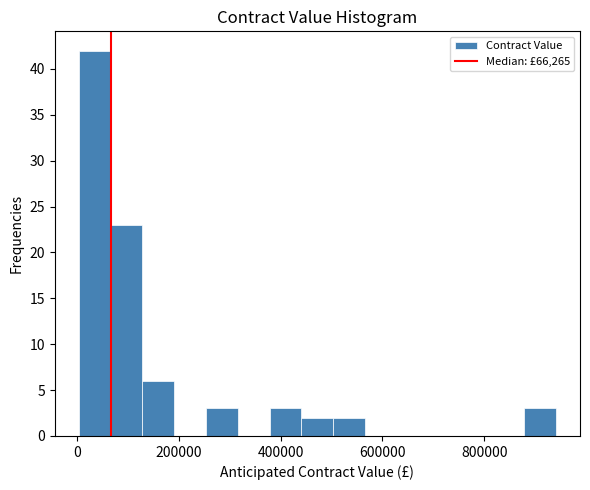

Read against the x-axis, roughly where is the centre of the tallest bar?

40000